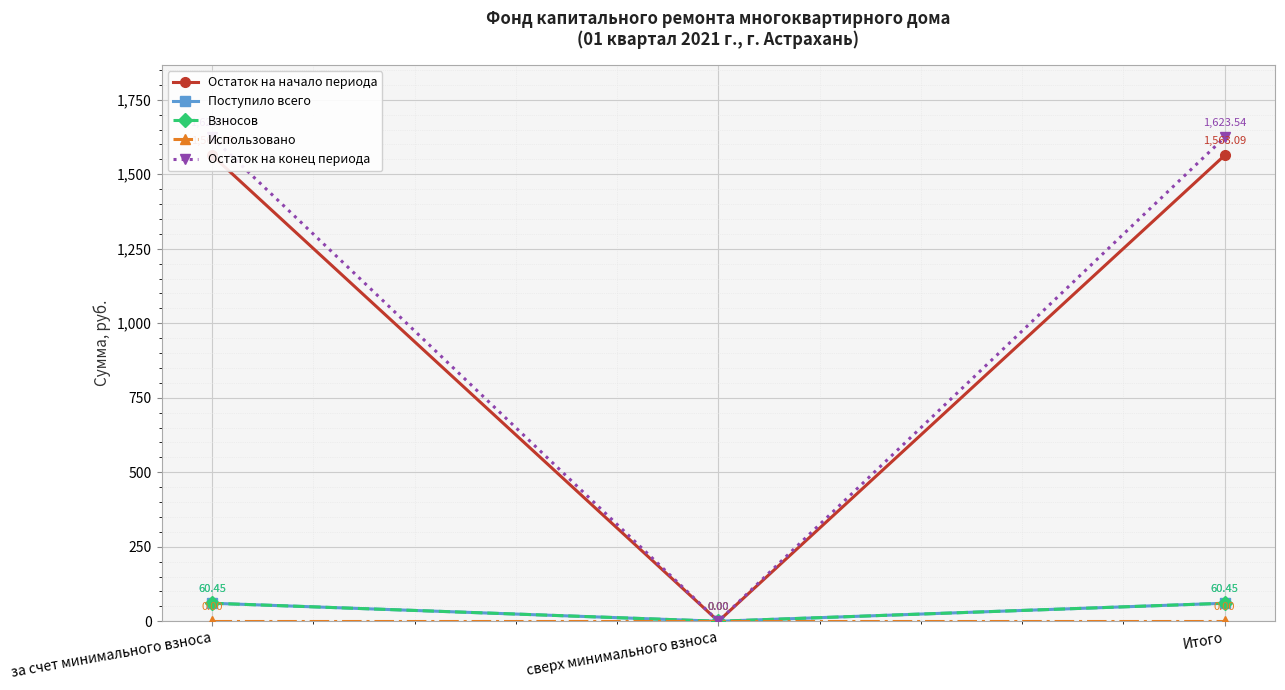

Where does the Остаток на конец периода series first go above 1623?

за счет минимального взноса